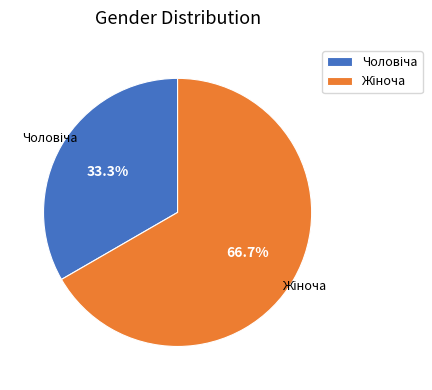

Is there a majority slice in this chart?

Yes